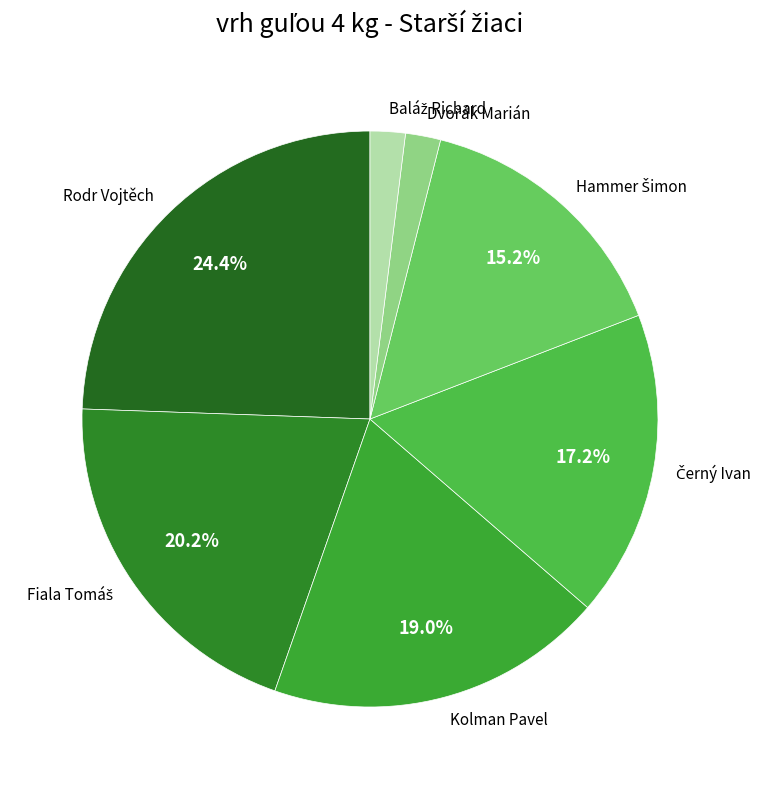

Which category has the biggest portion of the pie?

Rodr Vojtěch